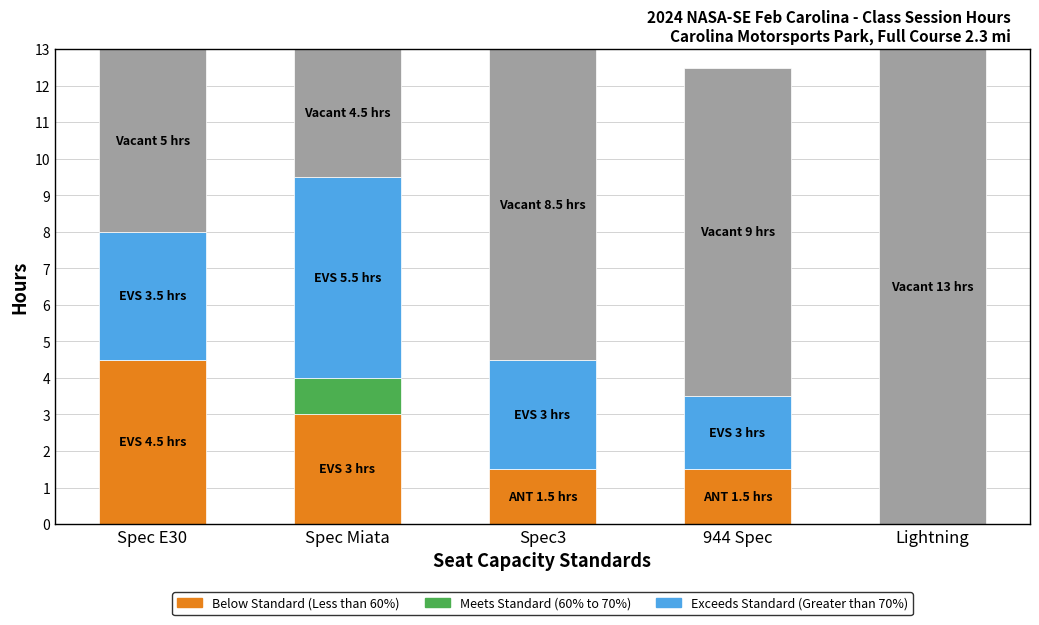

What is the total value across all series at 944 Spec?

12.5